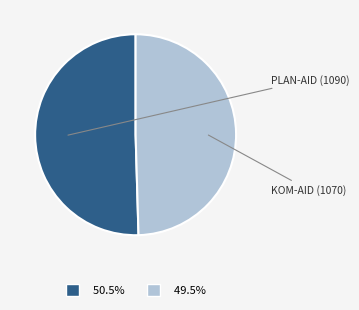

Is there a majority slice in this chart?

Yes